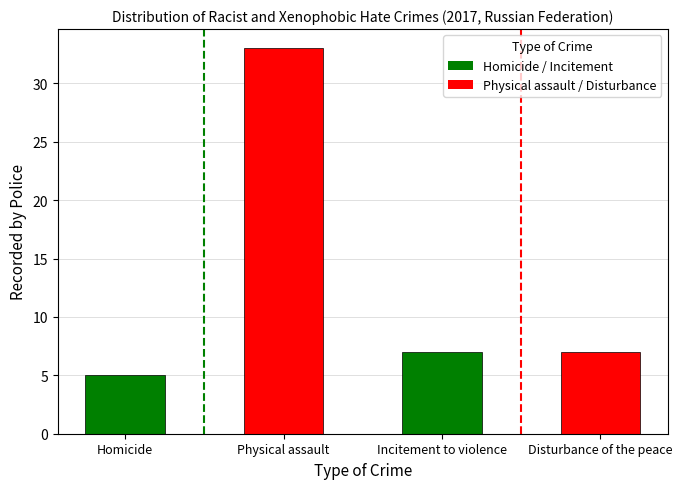

What is the ratio of the value at Incitement to violence to the value at Physical assault?

0.2